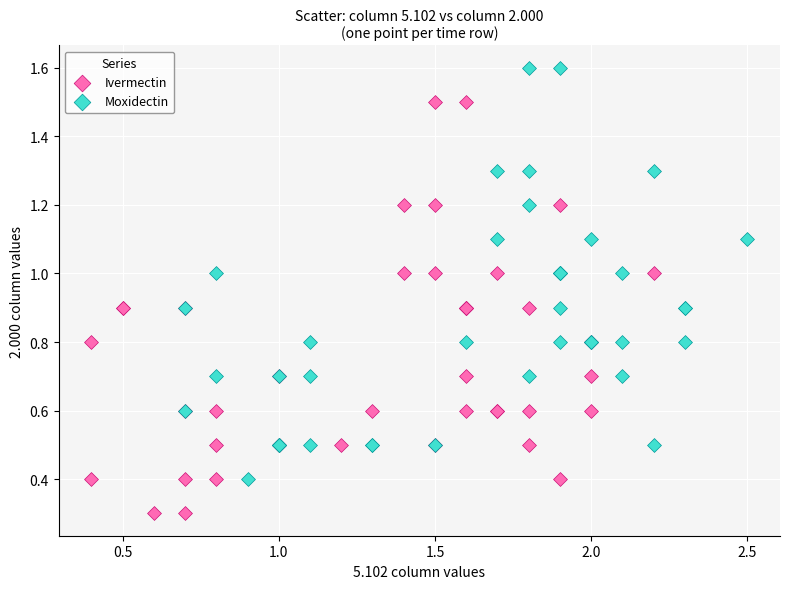

Which series contains the highest Y value?

Moxidectin